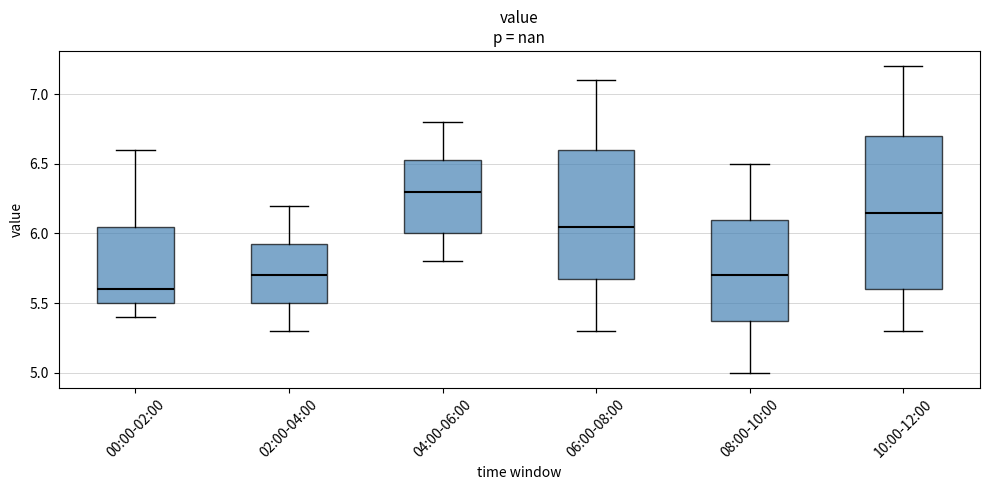

Which box has the highest median line?

04:00-06:00